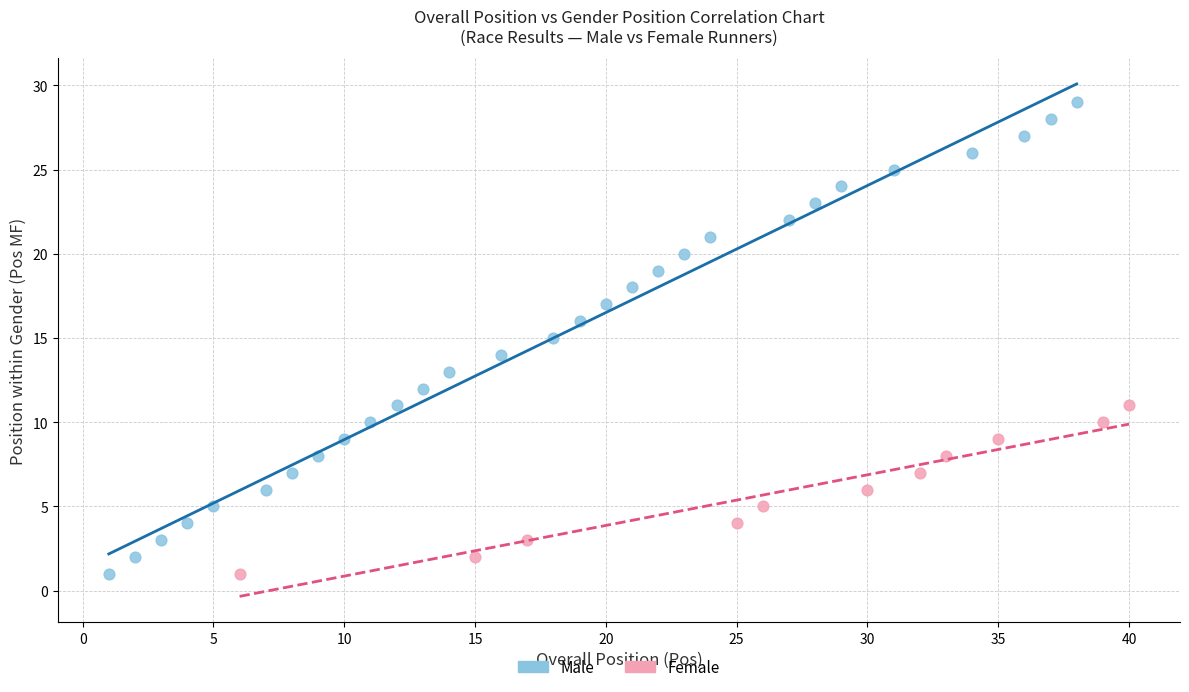

What are all the series names shown in the legend?

Male, Female